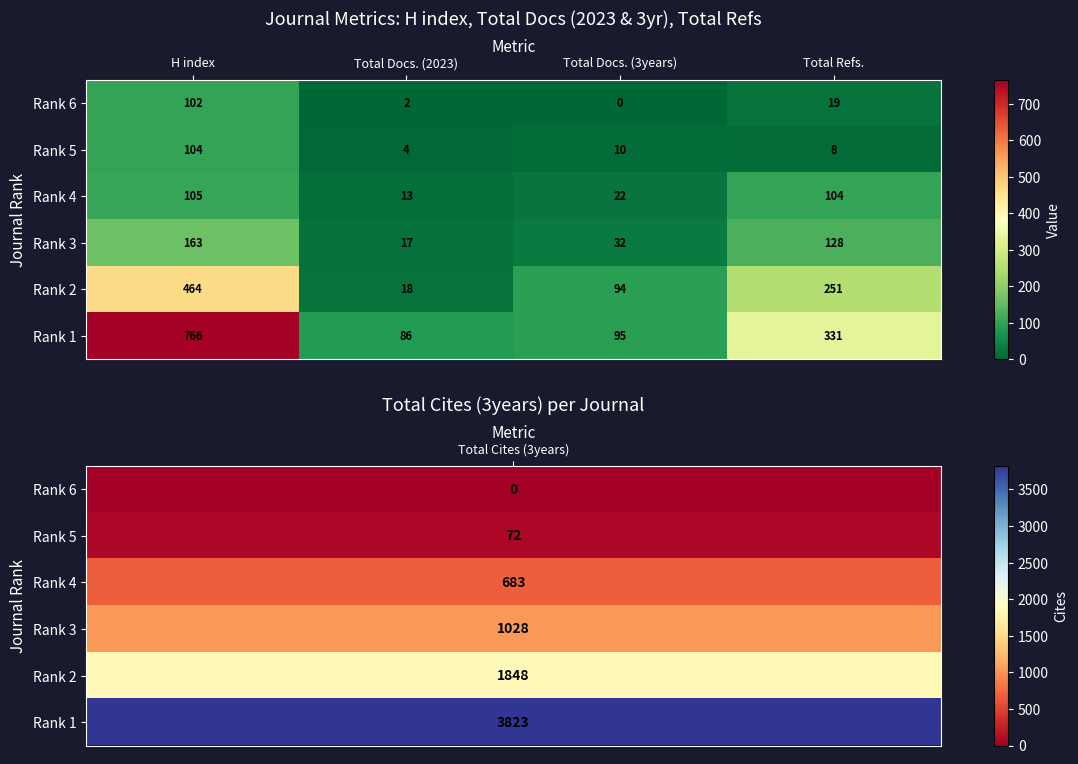

What is the average value of the Rank 3 series?

85